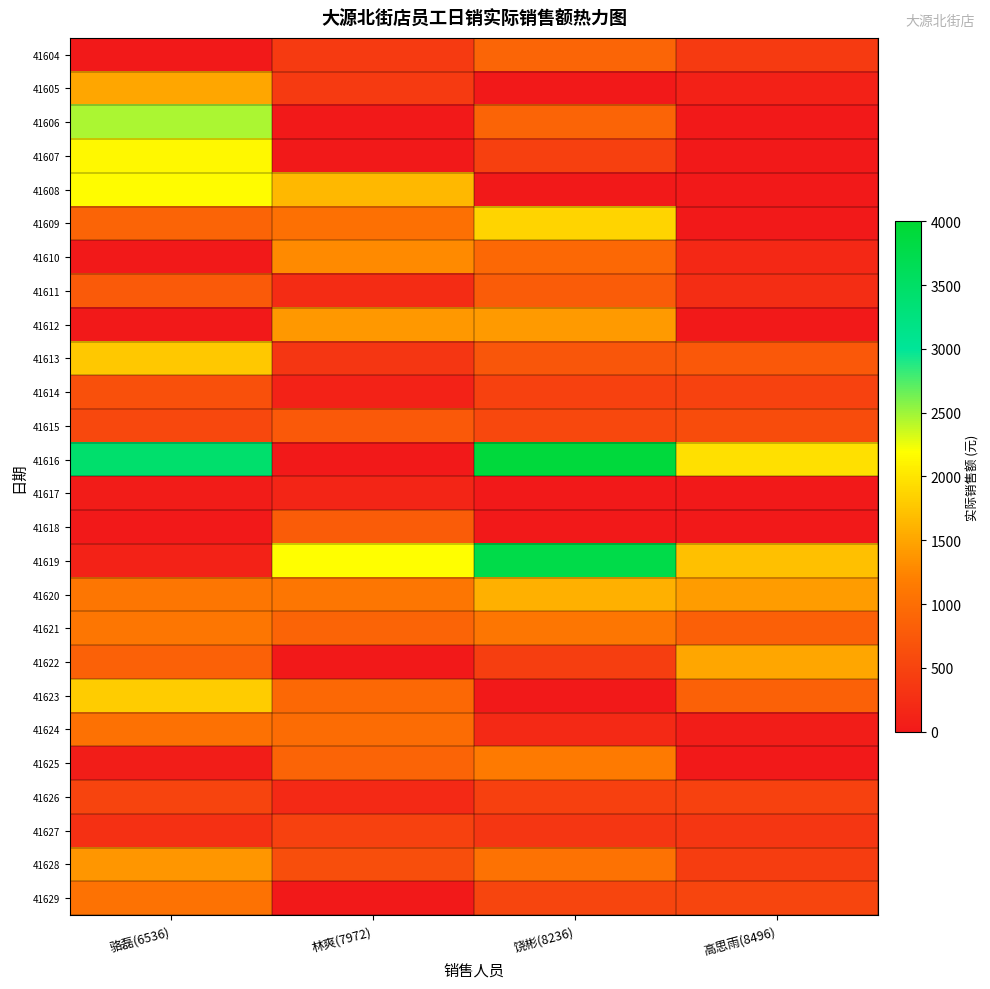

What is the spread (max minus min) of values at 骆磊(6536)?

3436.3